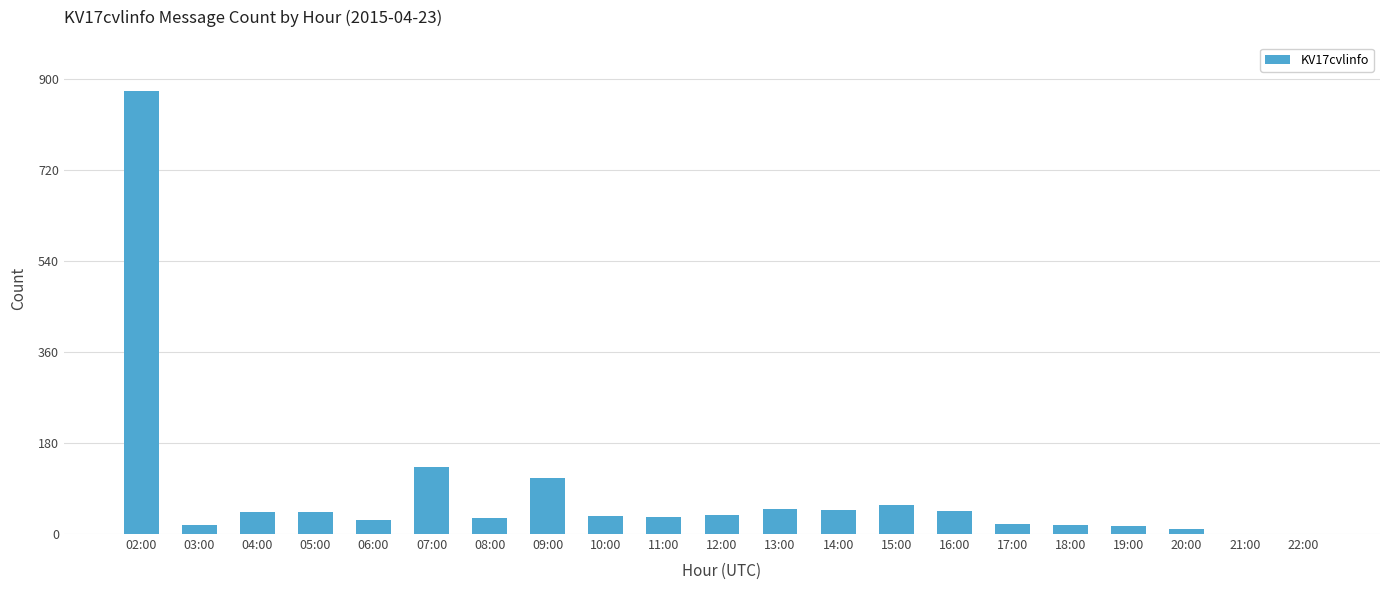

Which label corresponds to the largest value in the chart?

02:00